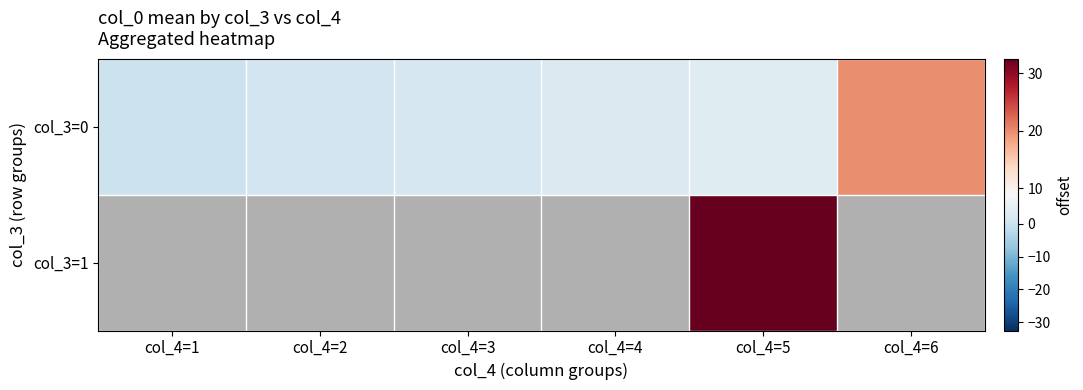

How many values in col_3=1 are above zero?

1